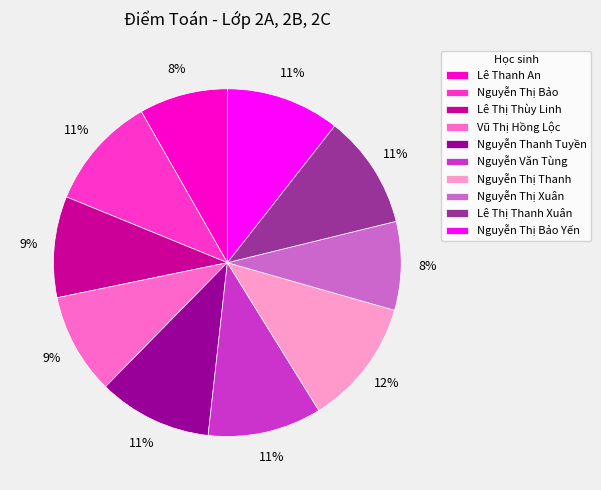

Between Nguyễn Thị Xuân and Lê Thị Thanh Xuân, which is larger?

Lê Thị Thanh Xuân